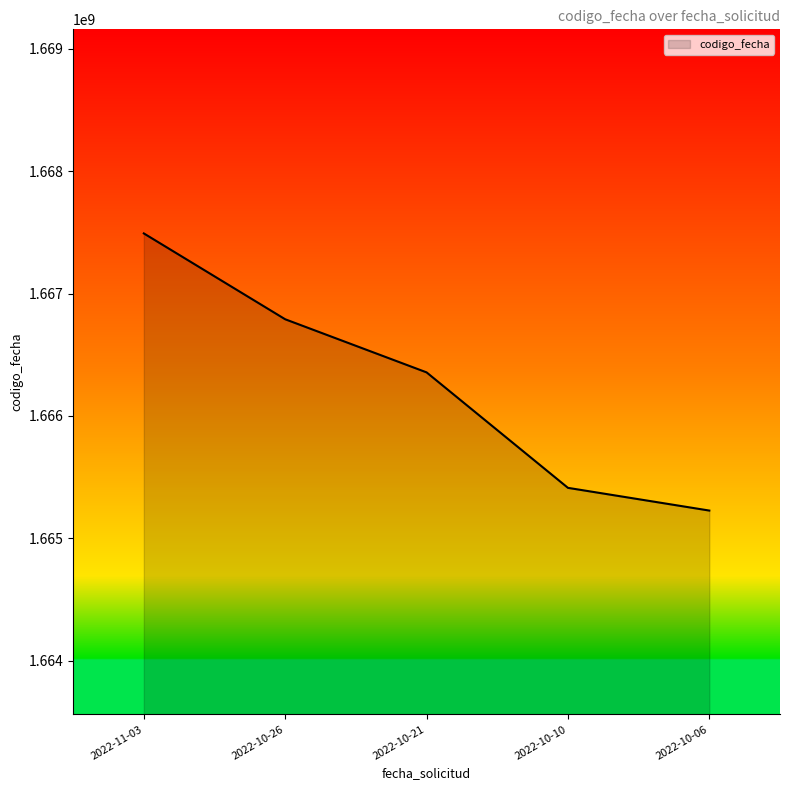

How many lines are shown in the chart?

1